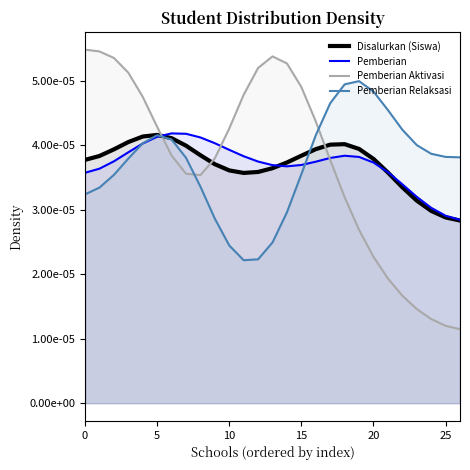

Rank the series by their maximum value, from lowest to highest.

Disalurkan (Siswa), Pemberian, Pemberian Relaksasi, Pemberian Aktivasi